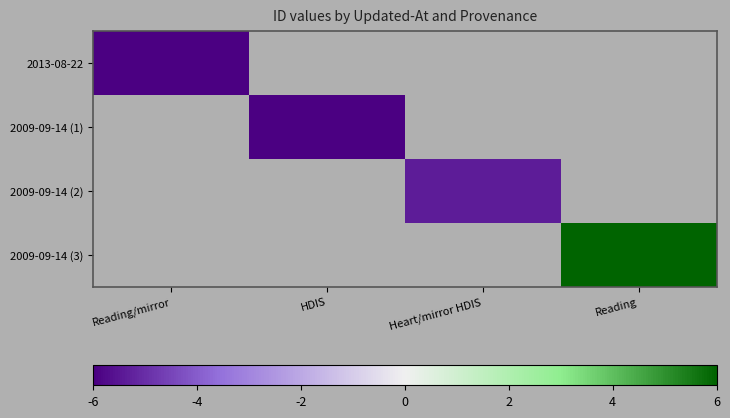

Which has a higher value, Reading/mirror or Heart/mirror HDIS?

Heart/mirror HDIS